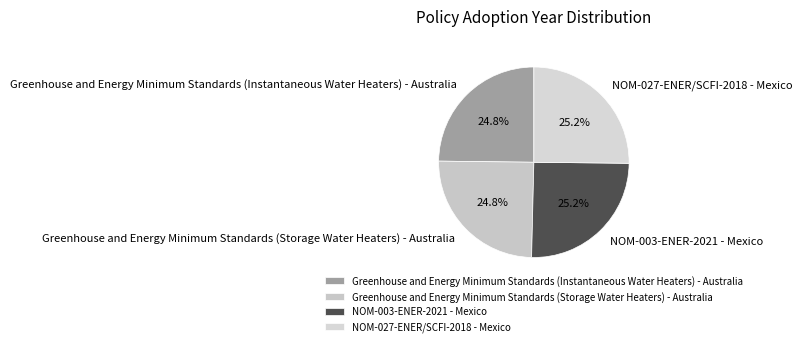

Does Greenhouse and Energy Minimum Standards (Instantaneous Water Heaters) - Australia account for over 50% of the chart?

No